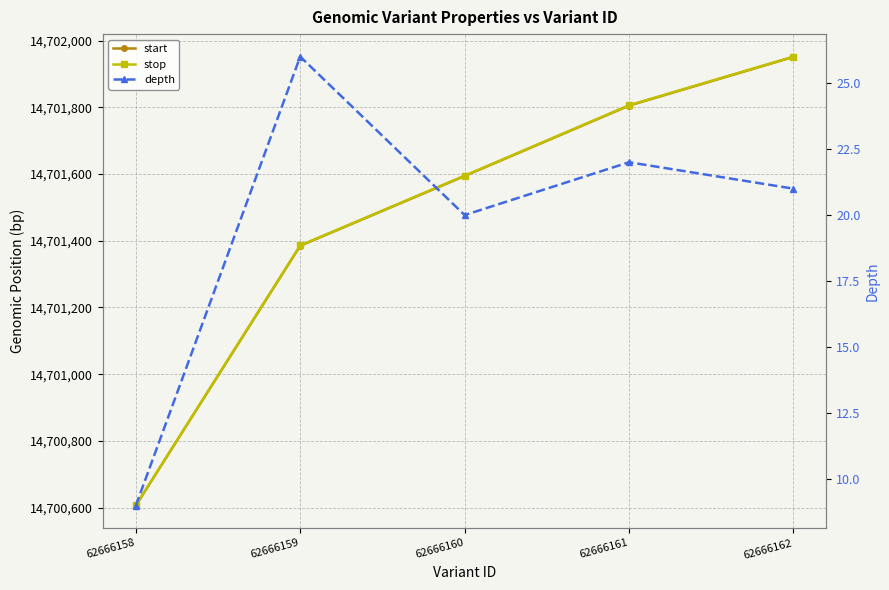

What is the difference between the start values at 62666160 and 62666162?

357